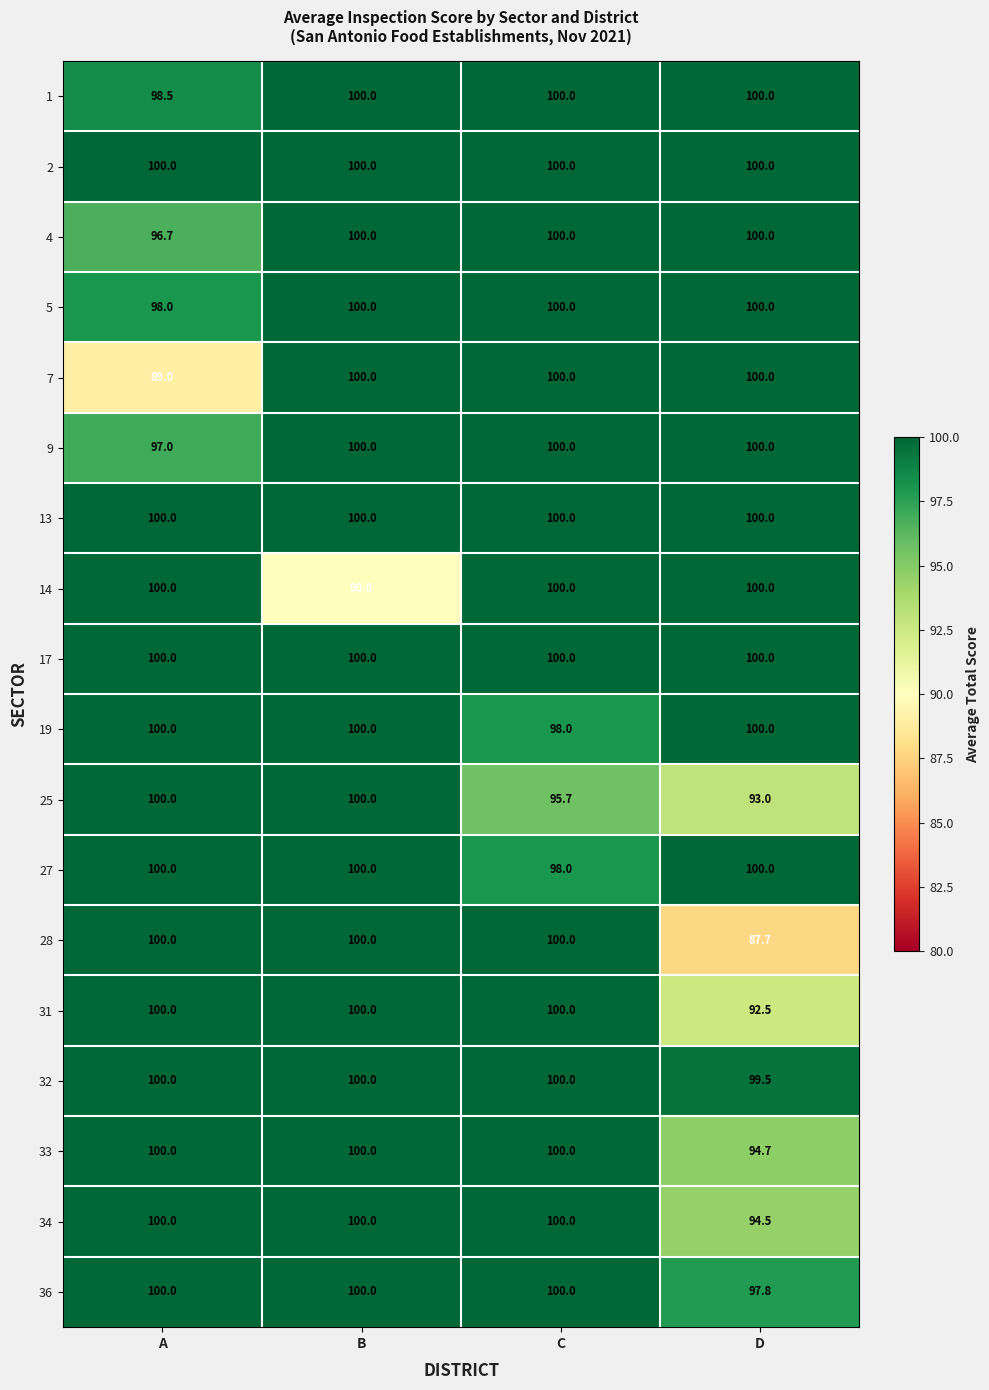

What is the difference between the highest and lowest values at B?

10.0